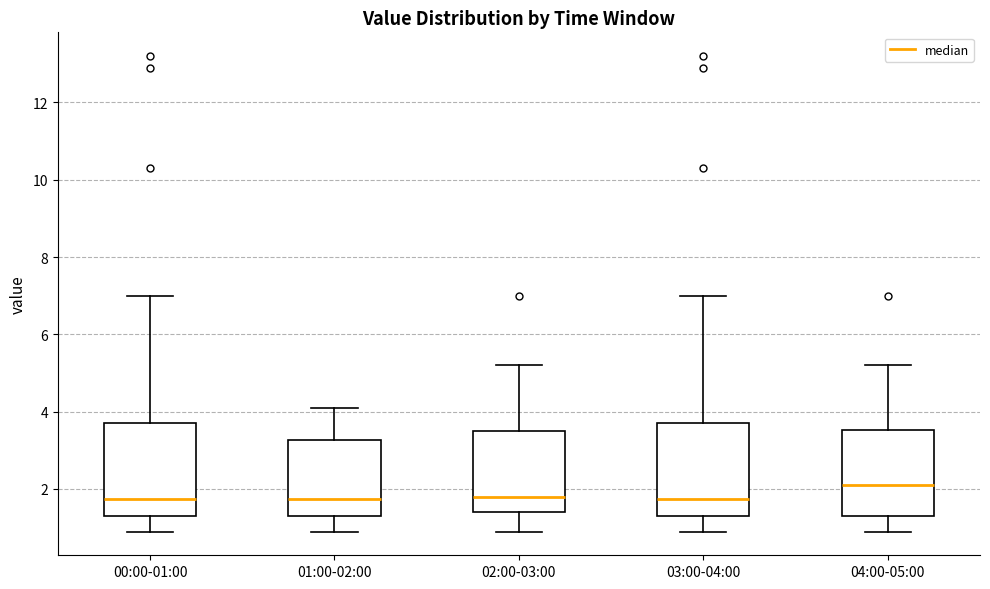

Reading left to right, transcribe this box plot: for each box, give where its median line is, the range the box spans, and where its two whiskers end, as read against the y-axis. The values are not printed on the chart, so give them approximately, as read against the axis.

00:00-01:00: median 1.8, box 1.4 to 3.8, whiskers 1.0 to 7.0
01:00-02:00: median 1.8, box 1.4 to 3.2, whiskers 1.0 to 4.2
02:00-03:00: median 1.8, box 1.4 to 3.6, whiskers 1.0 to 5.2
03:00-04:00: median 1.8, box 1.4 to 3.8, whiskers 1.0 to 7.0
04:00-05:00: median 2.2, box 1.4 to 3.6, whiskers 1.0 to 5.2